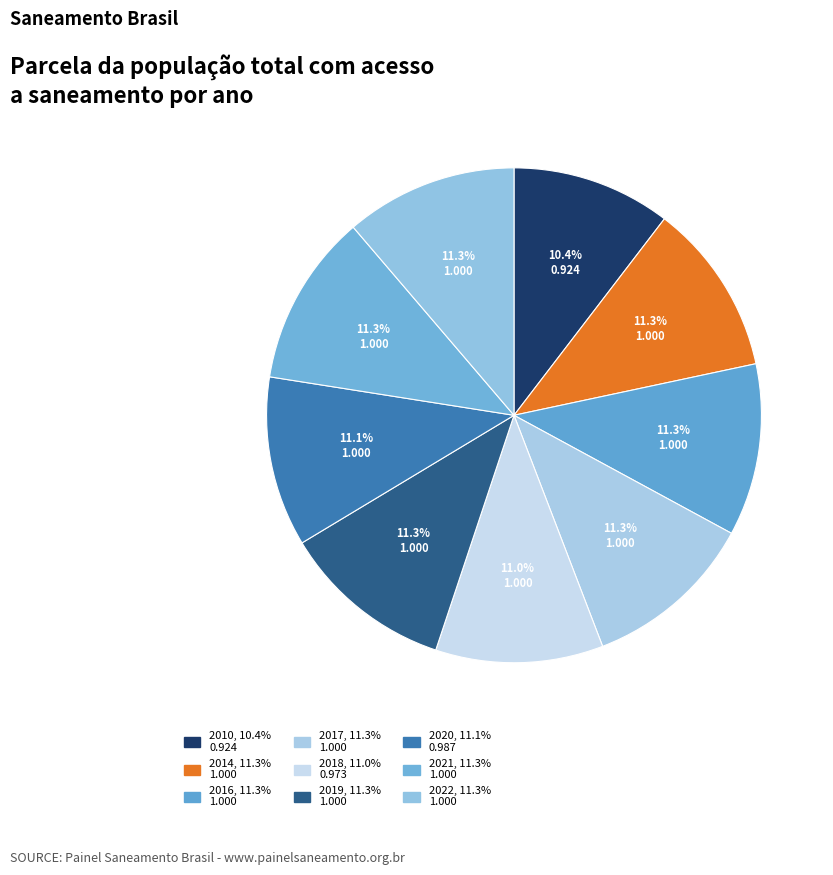

Which has a higher value, 2010 or 2016?

2016